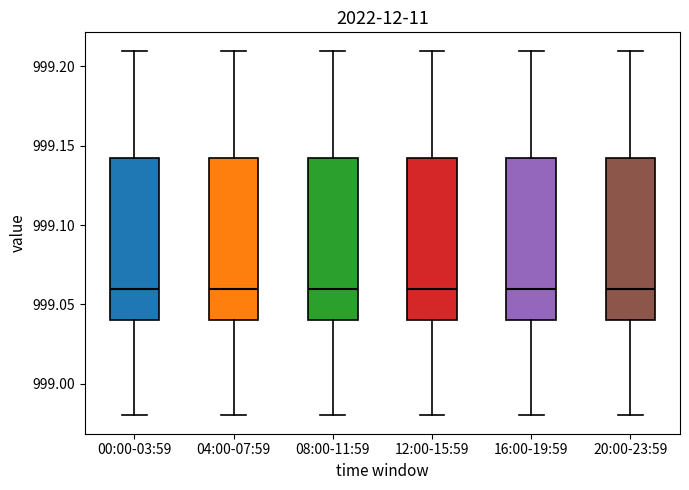

Reading left to right, read every box against the y-axis: the position of its median line, the range the box covers, and the ends of its whiskers. The values are not printed on the chart, so give them approximately, as read against the axis.

00:00-03:59: median 999.060, box 999.040 to 999.145, whiskers 998.980 to 999.210
04:00-07:59: median 999.060, box 999.040 to 999.145, whiskers 998.980 to 999.210
08:00-11:59: median 999.060, box 999.040 to 999.145, whiskers 998.980 to 999.210
12:00-15:59: median 999.060, box 999.040 to 999.145, whiskers 998.980 to 999.210
16:00-19:59: median 999.060, box 999.040 to 999.145, whiskers 998.980 to 999.210
20:00-23:59: median 999.060, box 999.040 to 999.145, whiskers 998.980 to 999.210